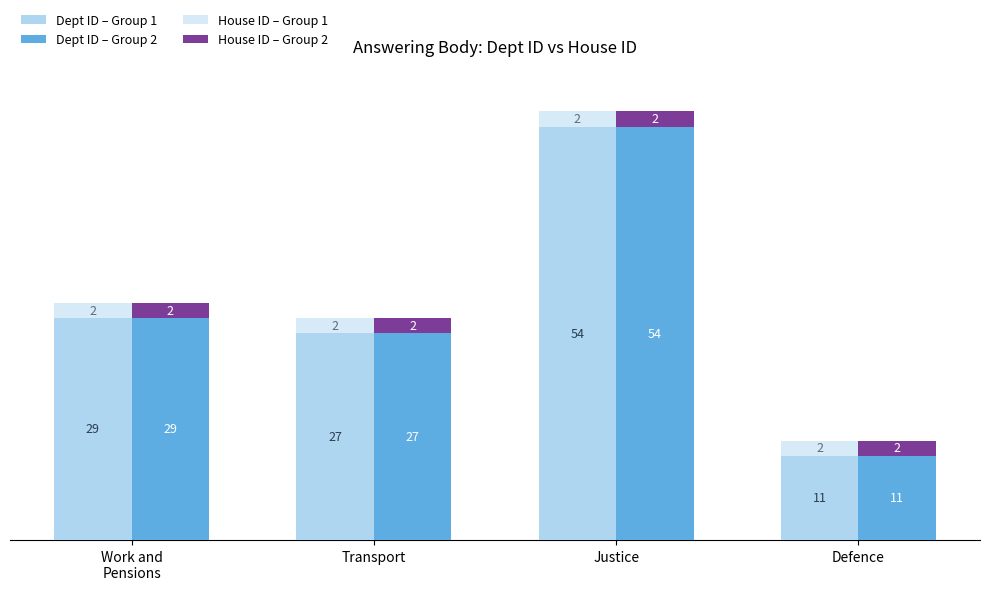

Which series has the largest range (max minus min)?

Dept ID (Group 1)